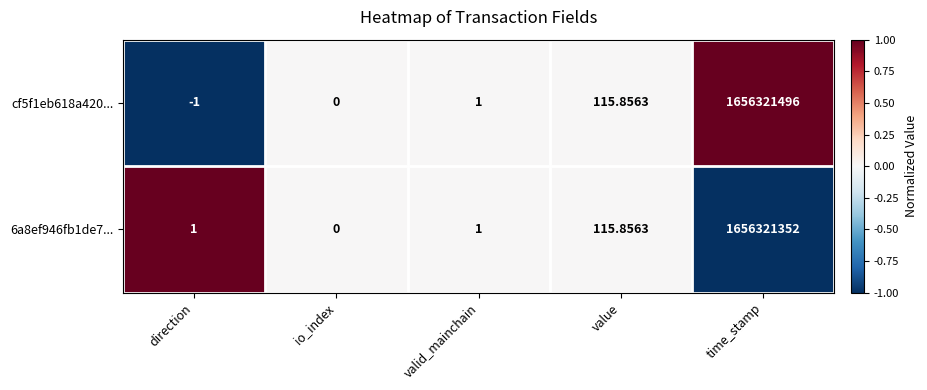

At which label is 6a8ef946fb1de7... closest to 828160676?

value